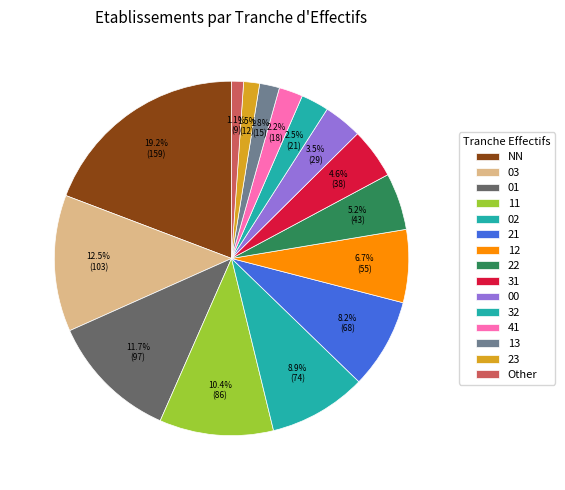

What is the largest slice in the pie chart?

NN